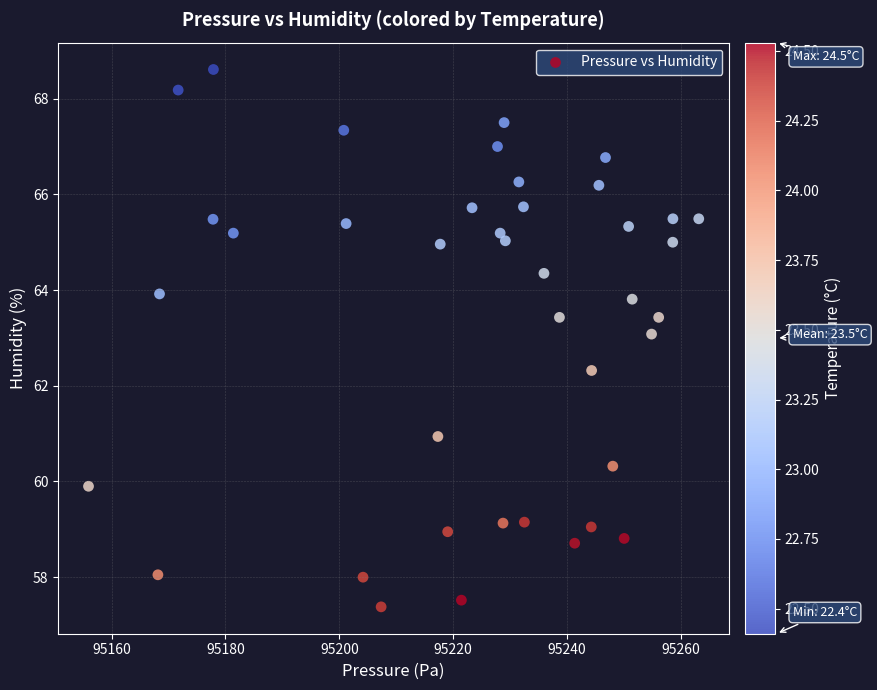

What is the range of Y values (max minus min)?

11.2